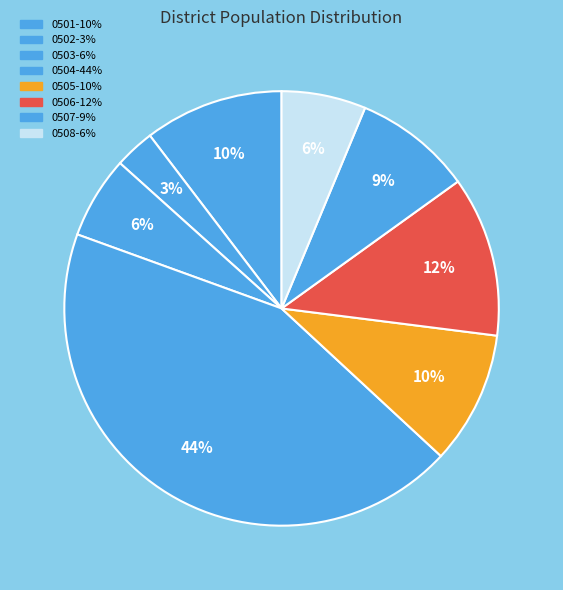

Is there a majority slice in this chart?

No